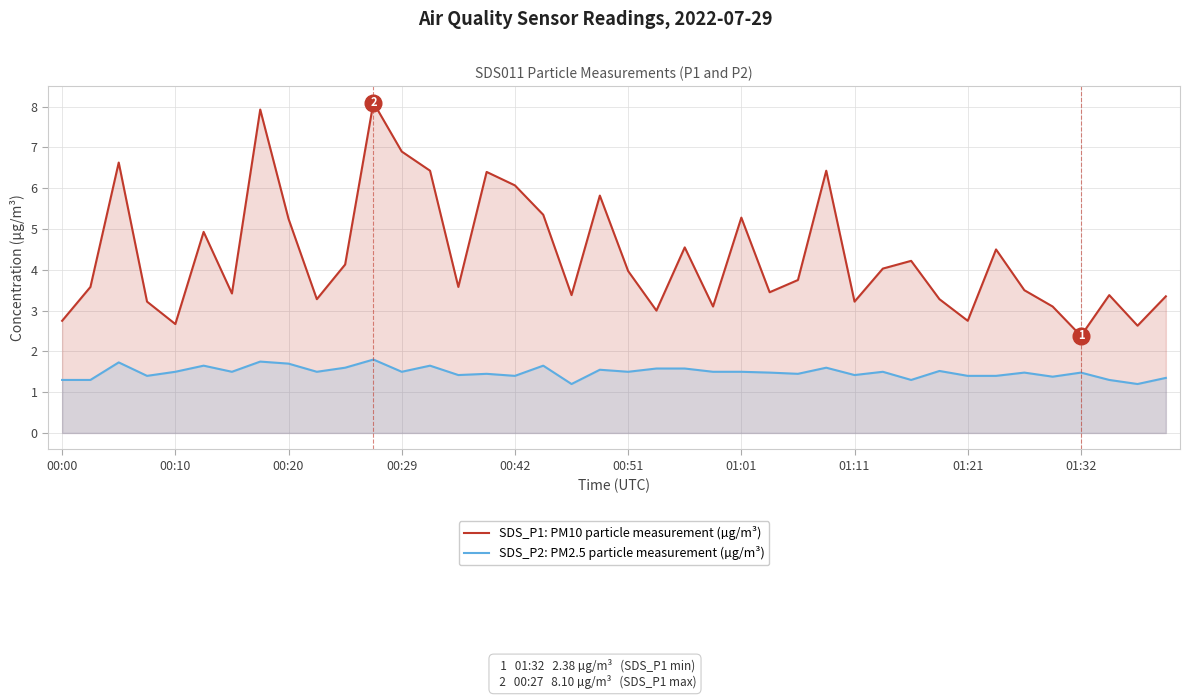

Reading left to right, extract all data points from this chart.

SDS_P1: PM10 particle measurement (µg/m³): 2.8	3.6	6.6	3.2	2.7	4.9	3.4	7.9	5.2	3.3	4.1	8.1	6.9	6.4	3.6	6.4	6.1	5.3	3.4	5.8	4.0	3.0	4.5	3.1	5.3	3.5	3.8	6.4	3.2	4.0	4.2	3.3	2.8	4.5	3.5	3.1	2.4	3.4	2.6	3.4
SDS_P2: PM2.5 particle measurement (µg/m³): 1.3	1.3	1.7	1.4	1.5	1.6	1.5	1.8	1.7	1.5	1.6	1.8	1.5	1.6	1.4	1.4	1.4	1.6	1.2	1.6	1.5	1.6	1.6	1.5	1.5	1.5	1.4	1.6	1.4	1.5	1.3	1.5	1.4	1.4	1.5	1.4	1.5	1.3	1.2	1.4